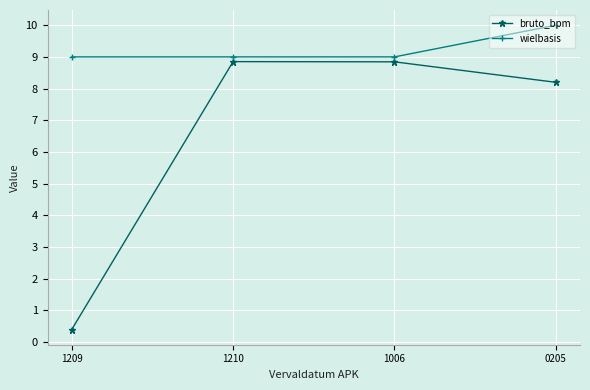

True or false: bruto_bpm and wielbasis cross at least once.

False